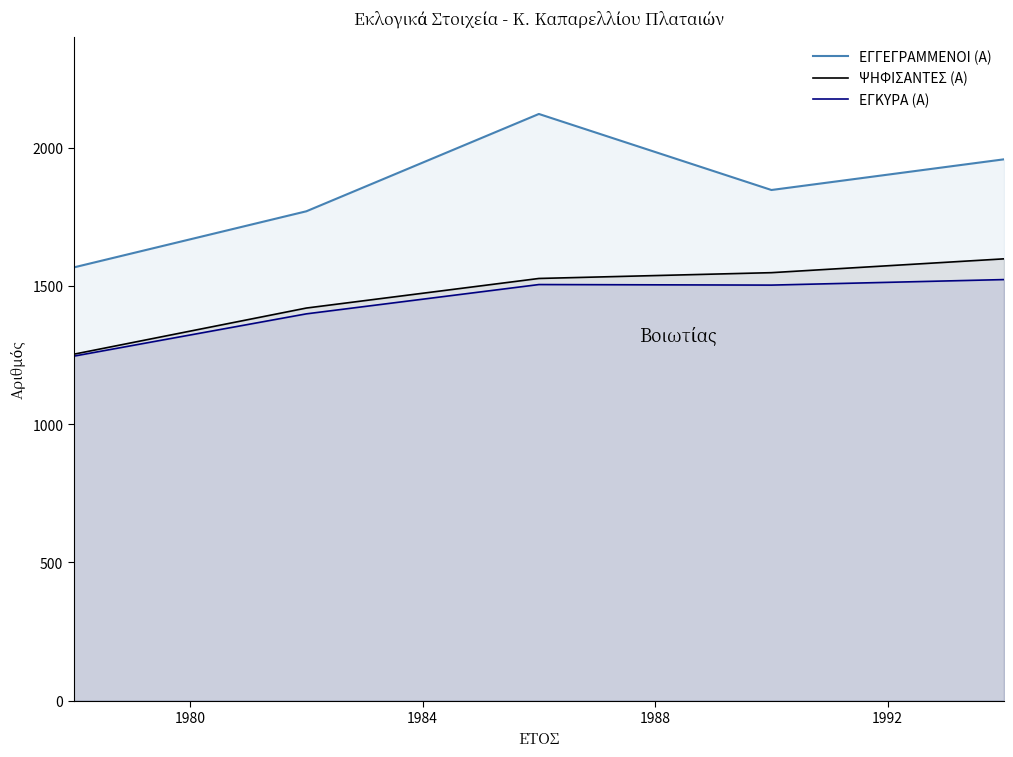

Which series has the largest total across all categories?

ΕΓΓΕΓΡΑΜΜΕΝΟΙ (Α)